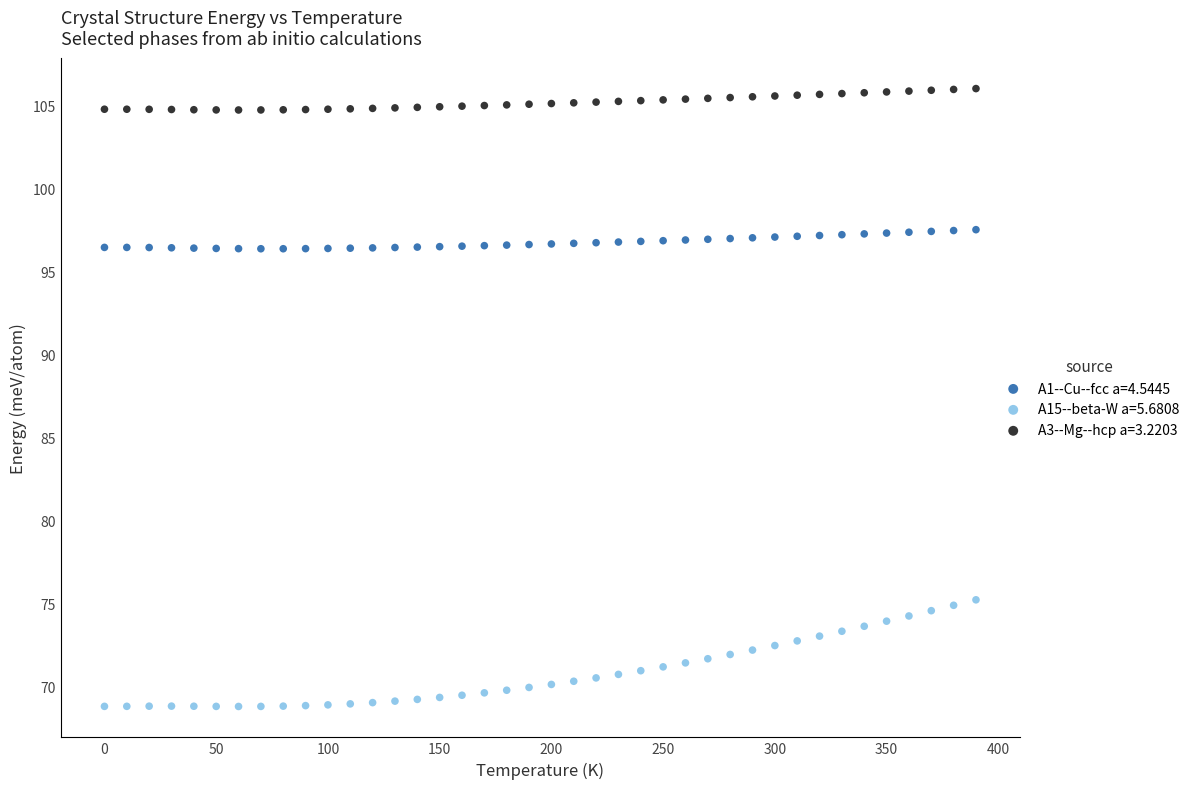

What is the X range (max minus min) for the scatter plot?

390.0